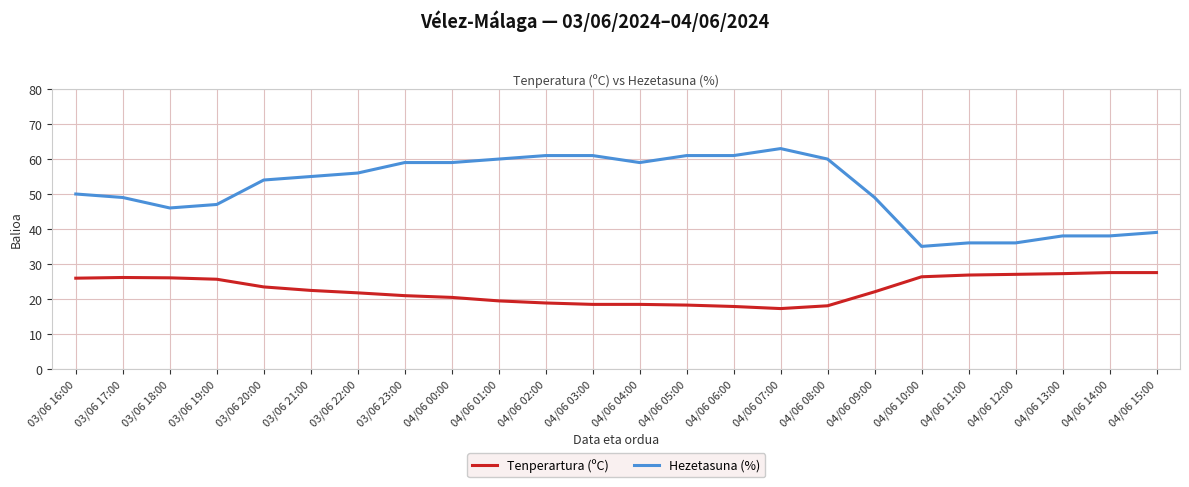

What are all the series names shown in the legend?

Tenperartura (ºC), Hezetasuna (%)